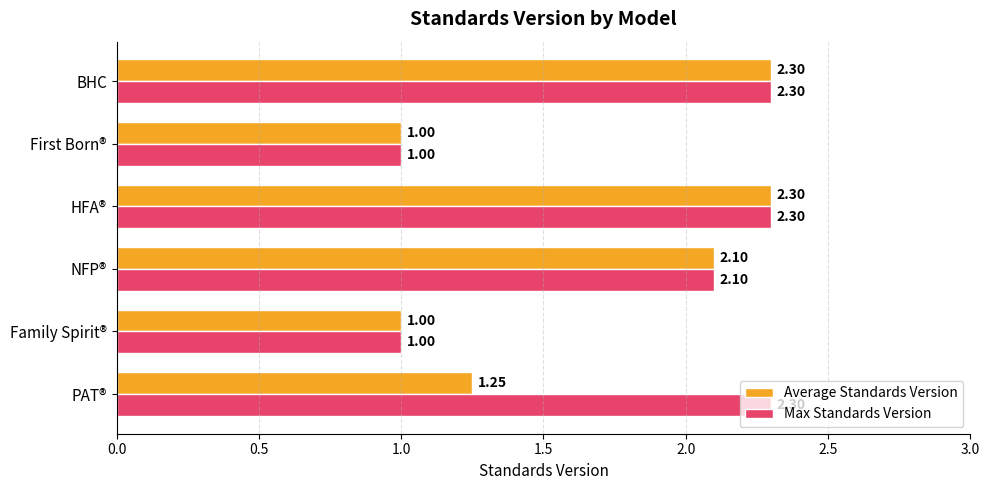

List the series in order of their overall mean, highest first.

Max Standards Version, Average Standards Version